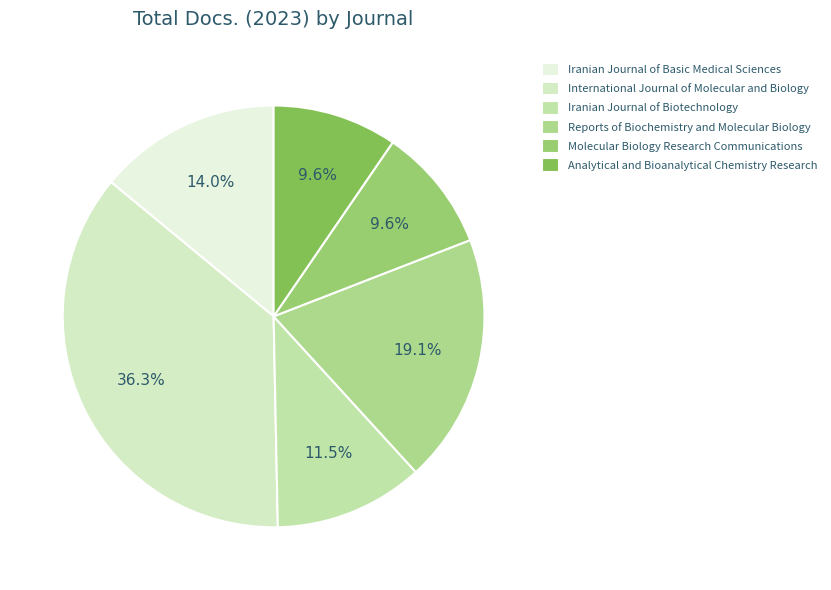

To the nearest percent, what is the difference between the largest and smallest slice percentages?

27%